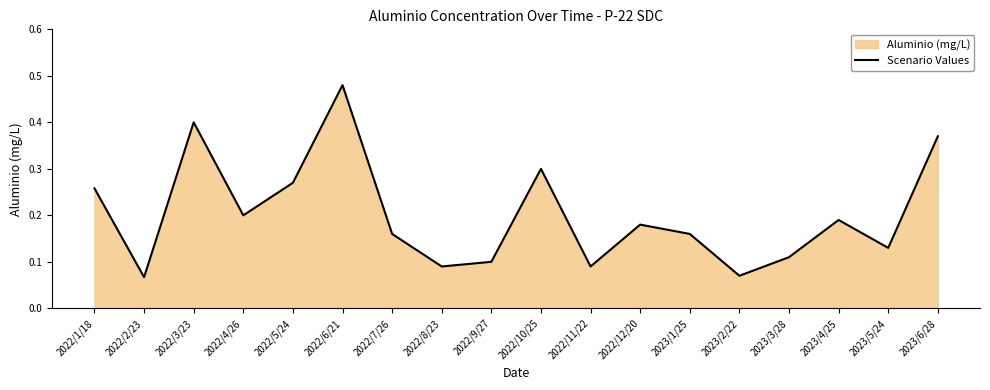

How many values are between 0 and 1?

18